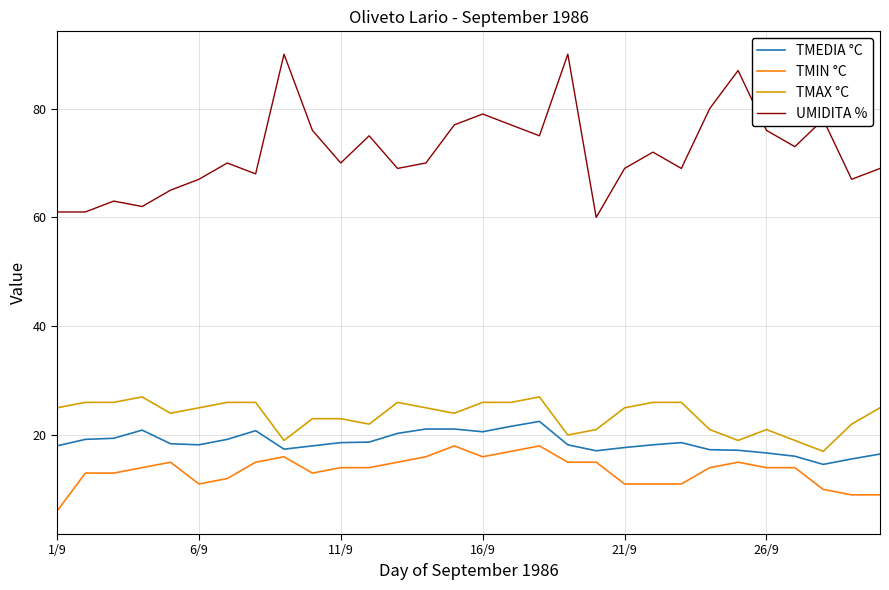

True or false: TMIN °C and TMAX °C intersect in this chart.

False